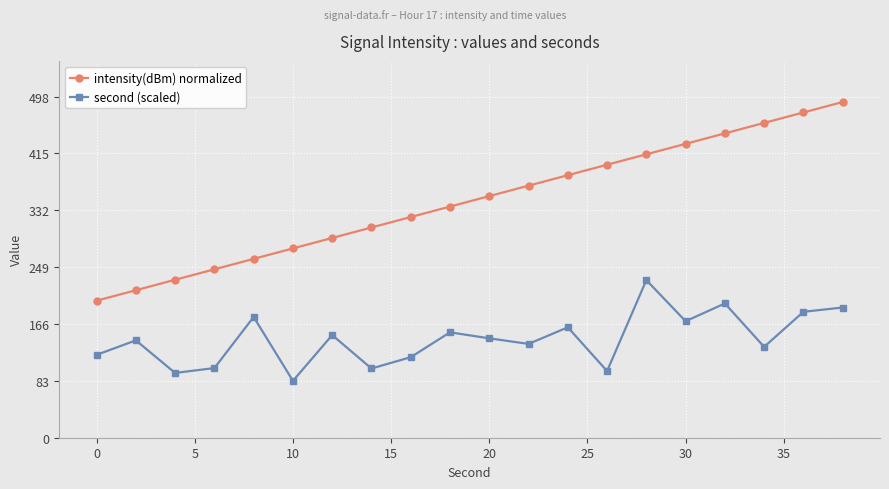

List the series in order of their overall mean, lowest first.

second (scaled), intensity(dBm) normalized